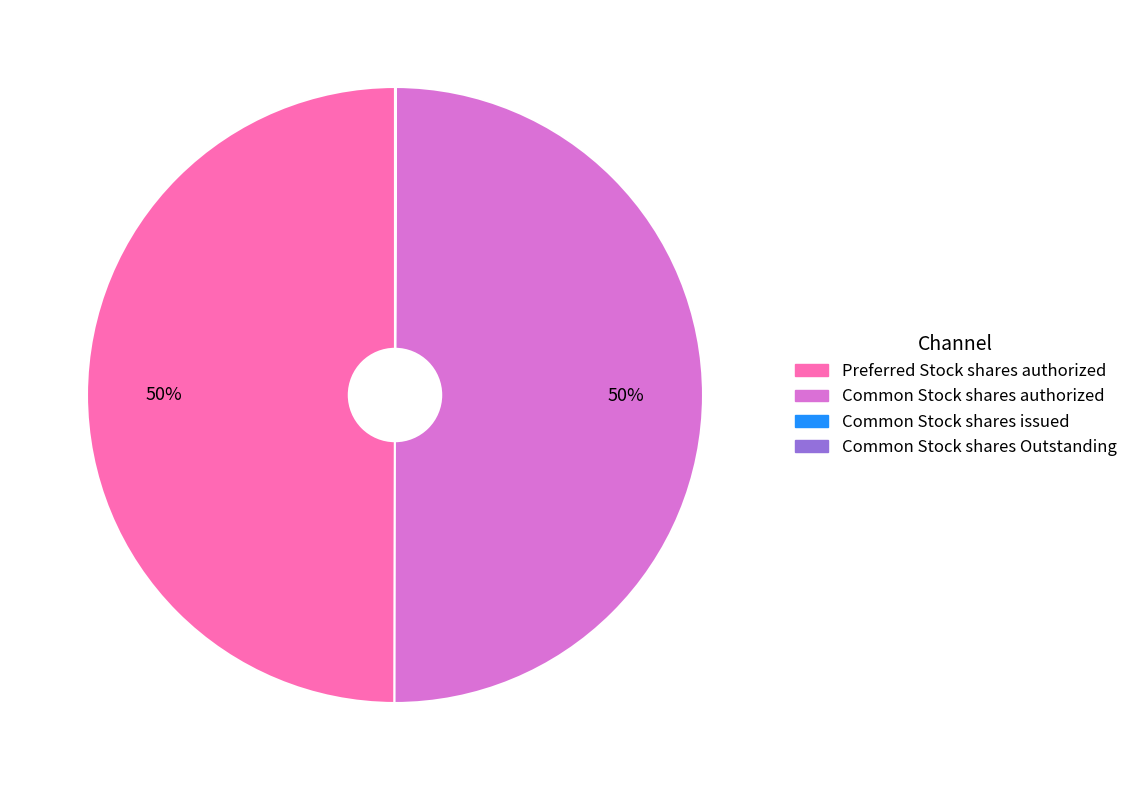

To the nearest percent, what is the difference between the largest and smallest slice percentages?

50%